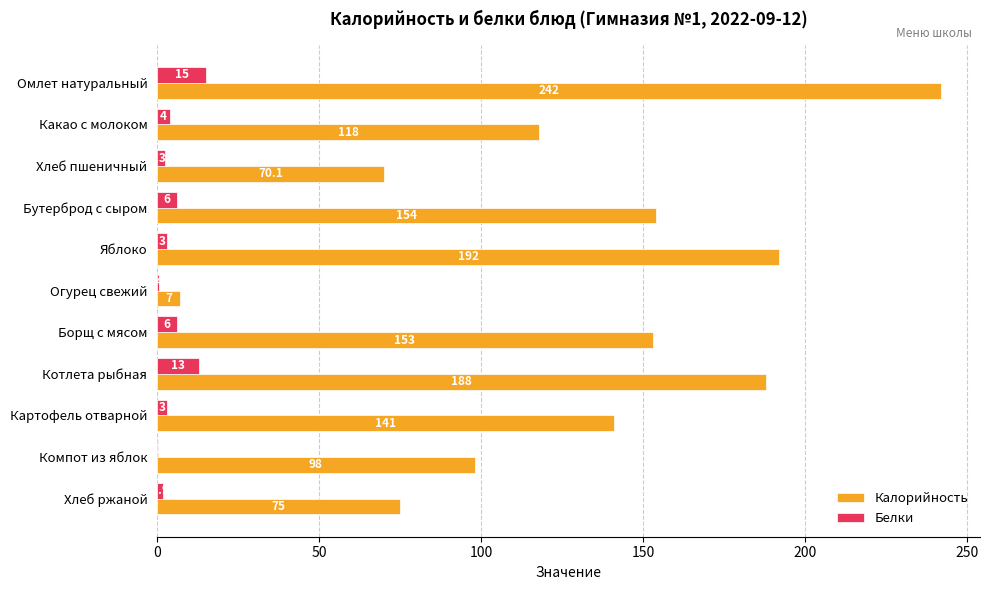

Between Борщ с мясом and Хлеб ржаной, which series saw the biggest shift?

Калорийность